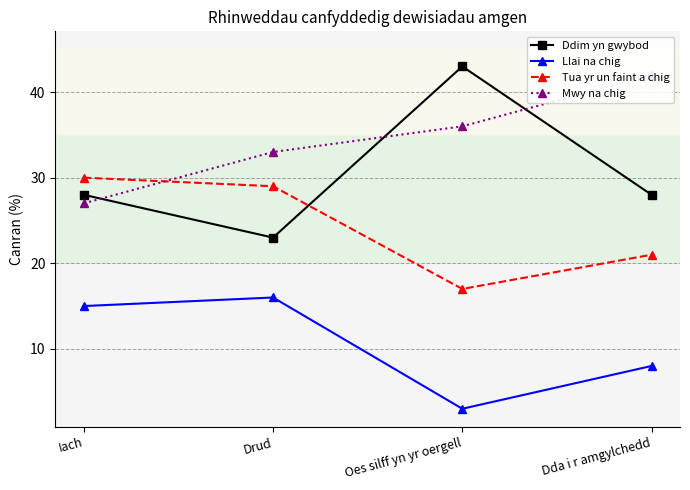

How many distinct data groups are displayed?

4